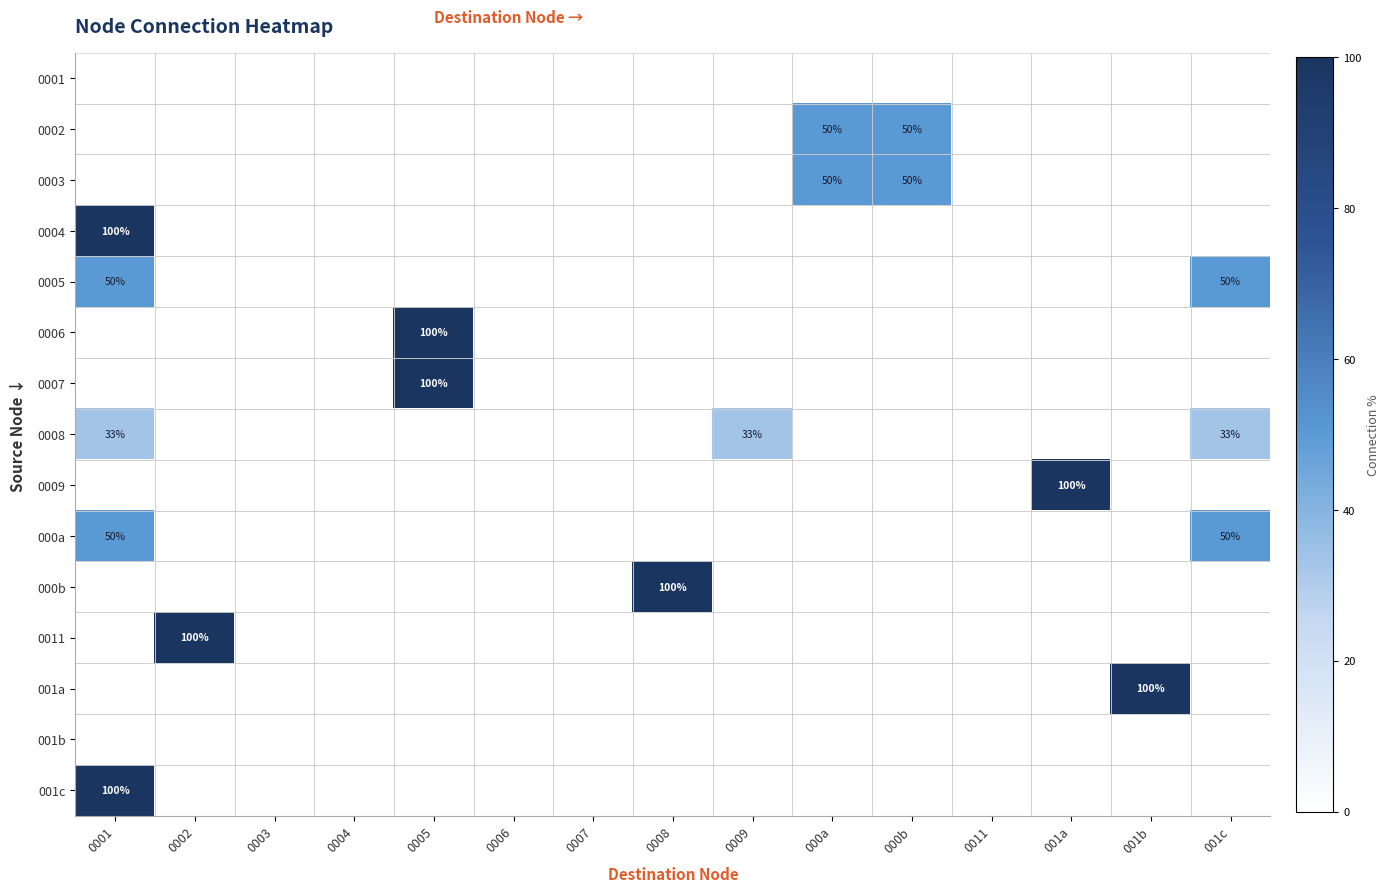

At which label is 001b closest to 0?

0001